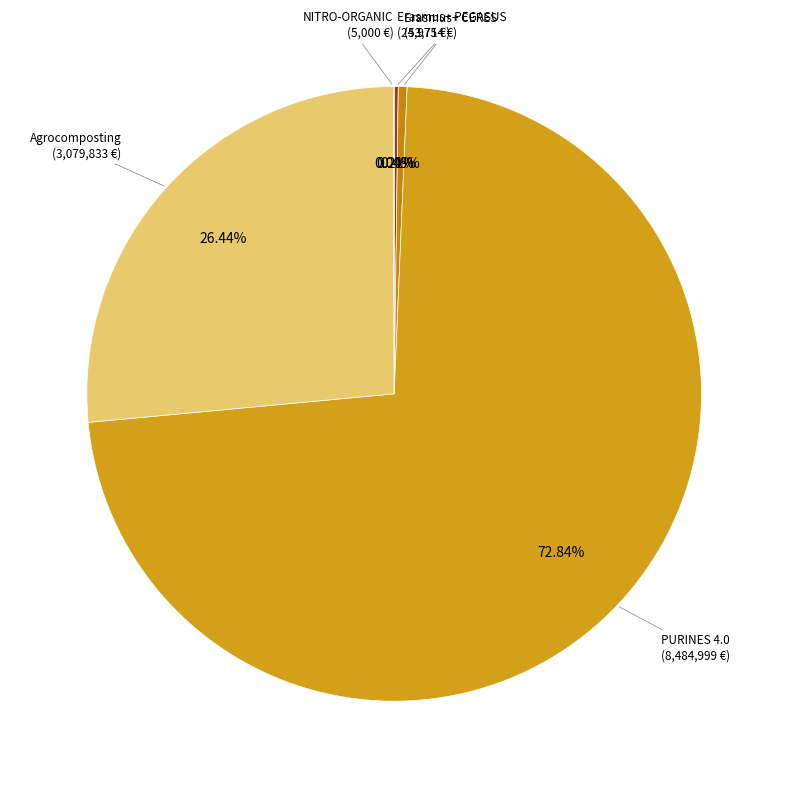

Which slice represents more than half of the pie?

PURINES 4.0